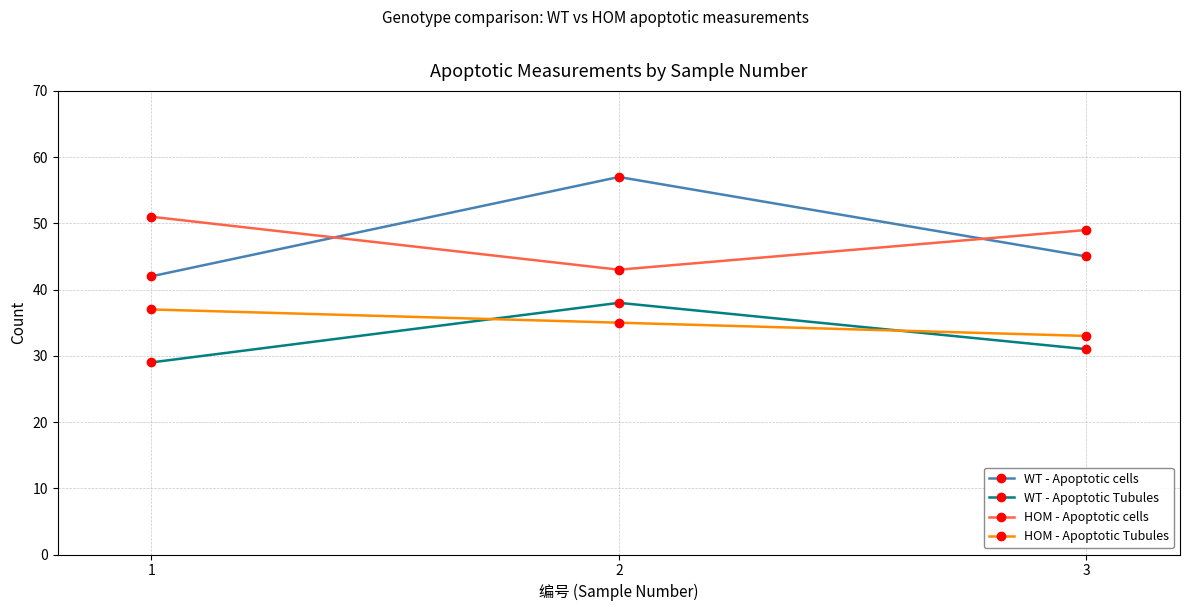

List the labels in order of WT - Apoptotic cells value, largest first.

2, 3, 1